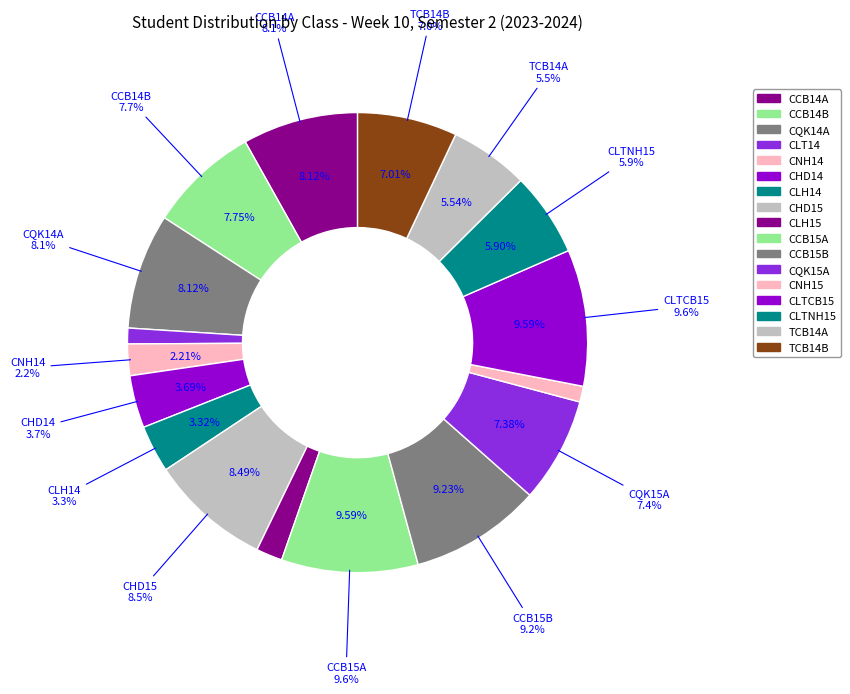

To the nearest percent, what portion does CNH14 represent?

2%